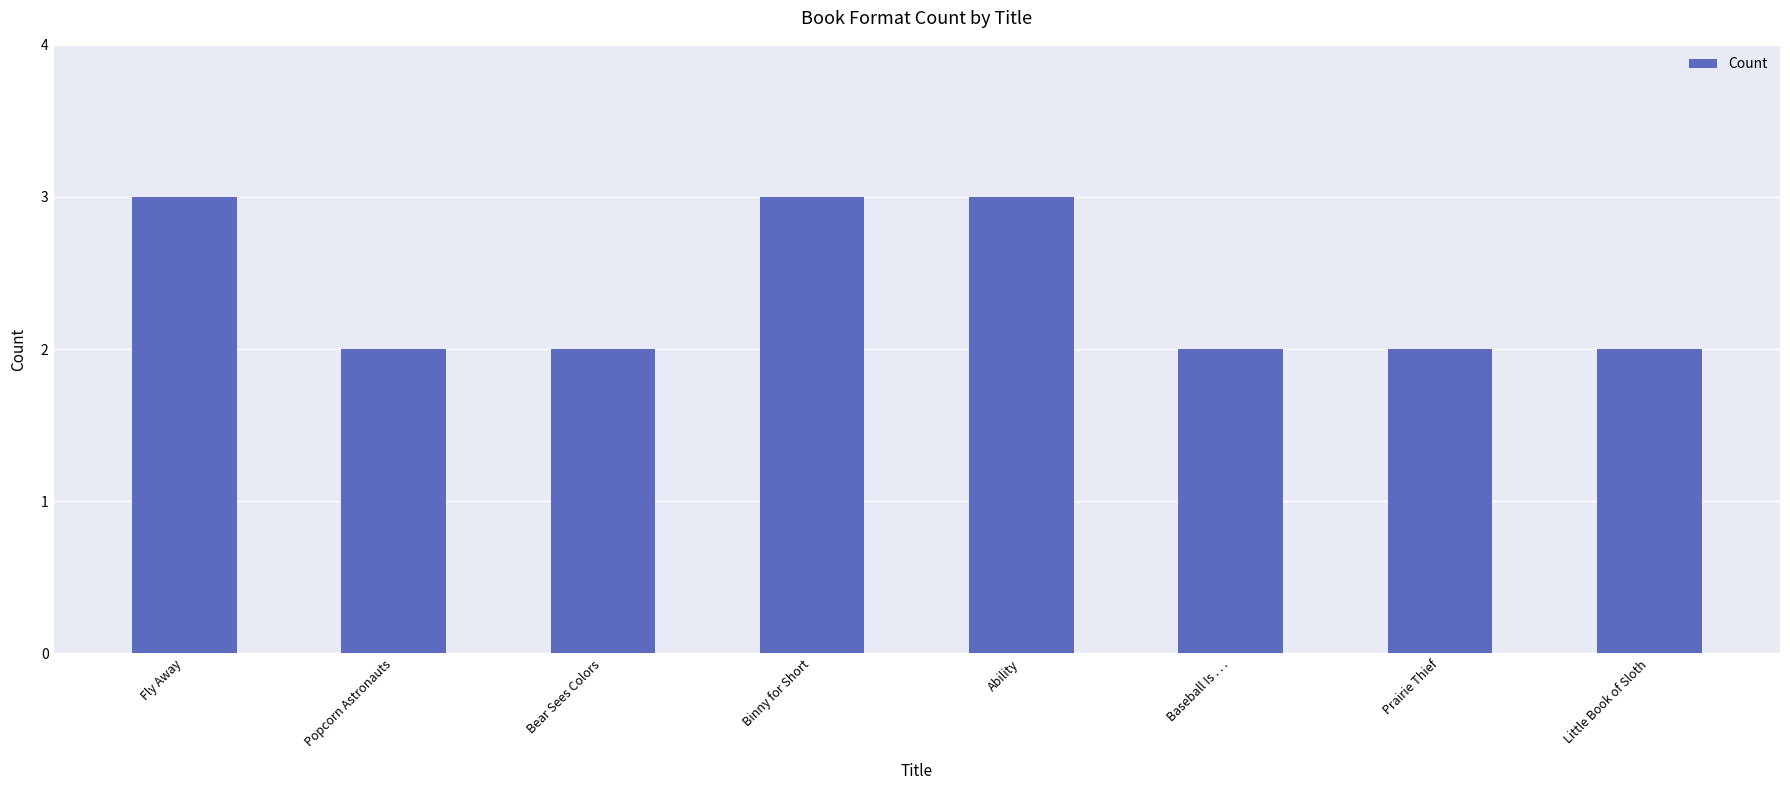

What is the ratio of the value at Ability to the value at Little Book of Sloth?

1.5